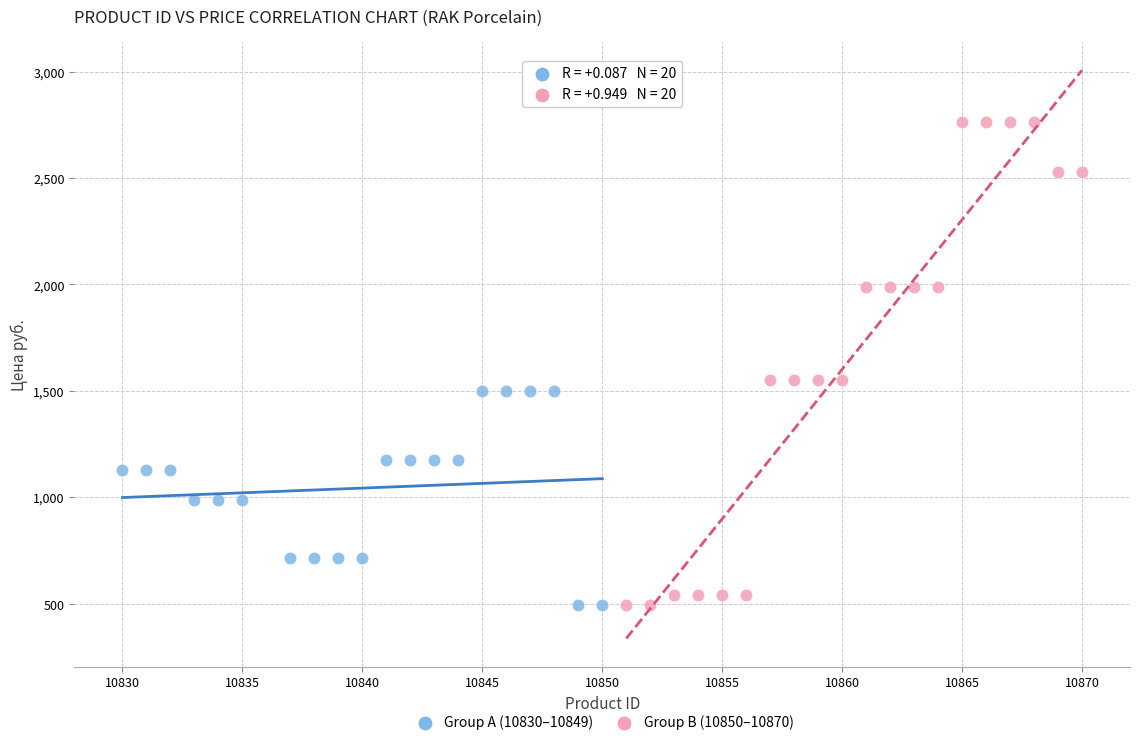

Which series has the largest Y range (max minus min)?

Group B (10850–10870)